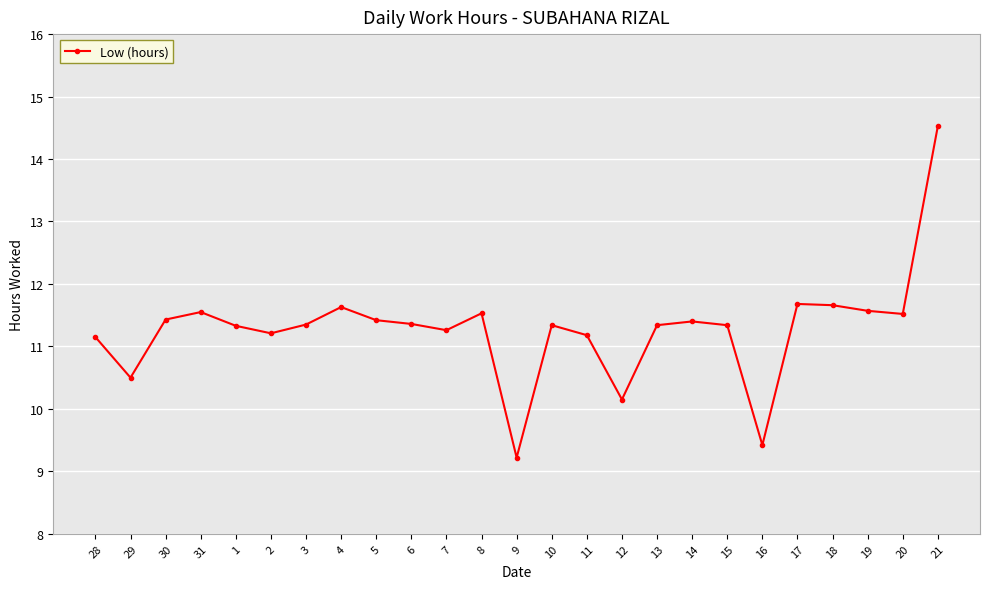

What is the value of the 24th point from the left?

11.5